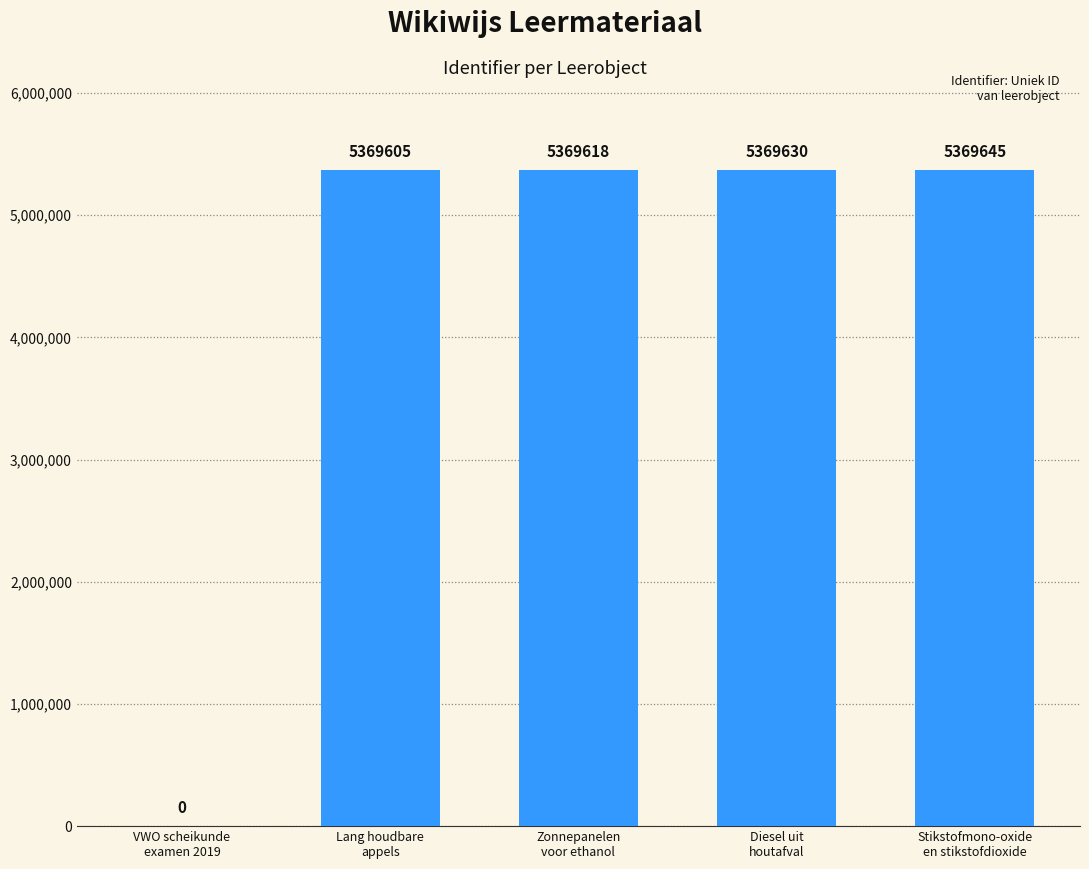

What is the sum of all values?

21478498